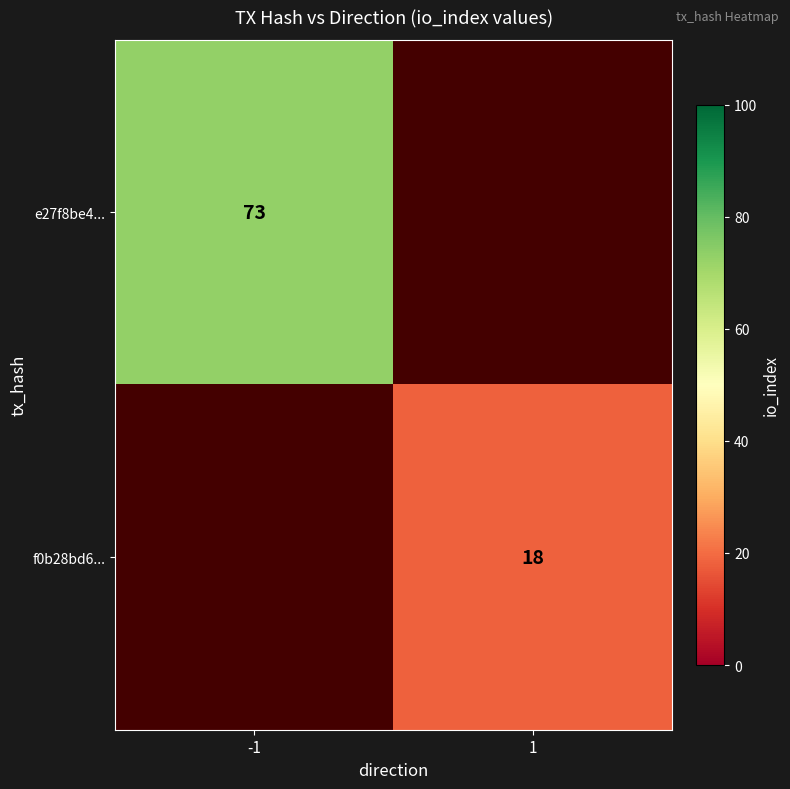

The value of e27f8be4... at -1 is 73. True or false?

True